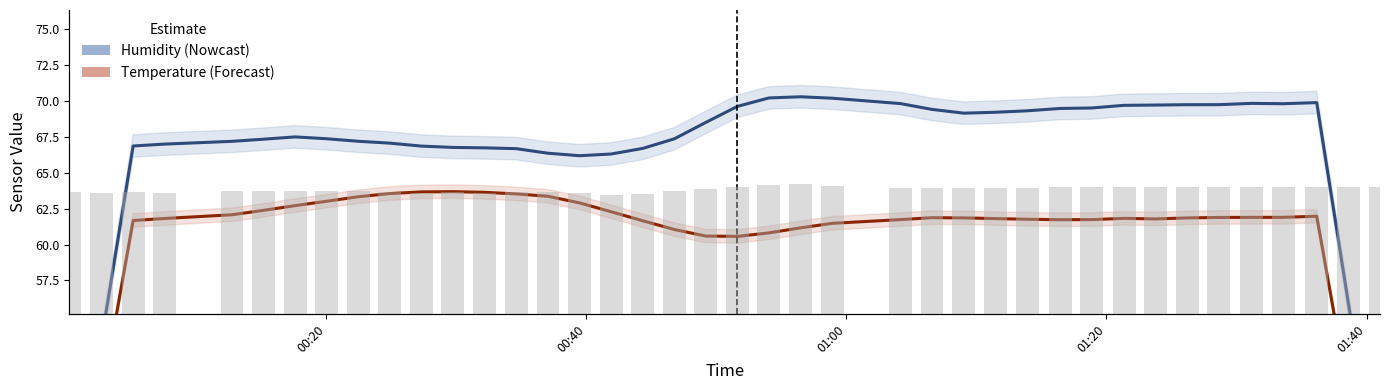

True or false: Humidity (raw) has a value of 101.2 at 25.

False